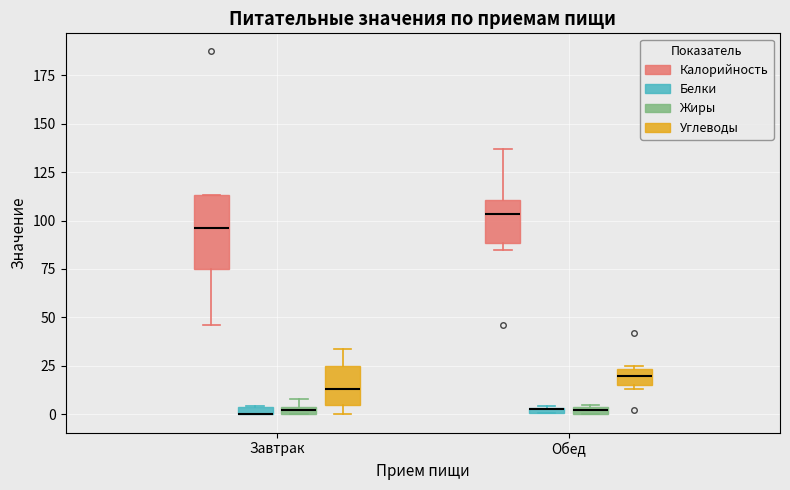

Which box is the tallest, from its lower edge to its upper edge?

Завтрак (Калорийность)